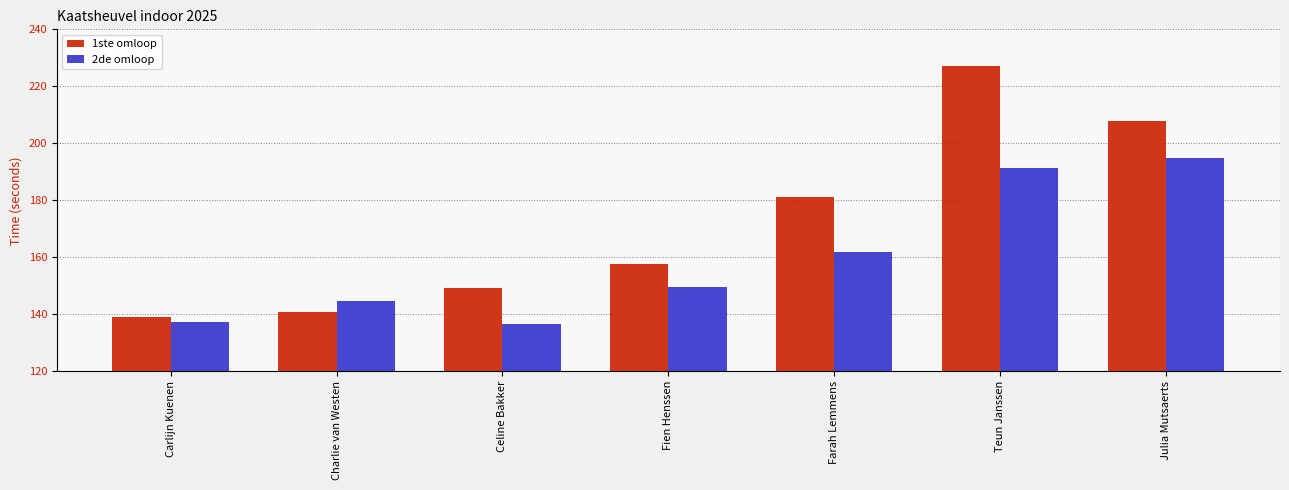

At which category does the chart reach its peak across all series?

Teun Janssen